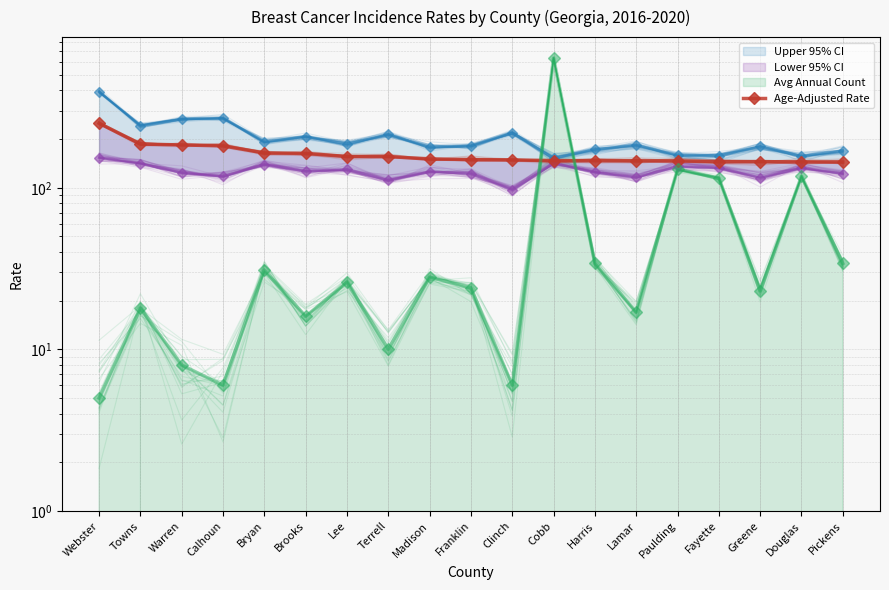

What is the label of the 2nd point from the left?

Towns